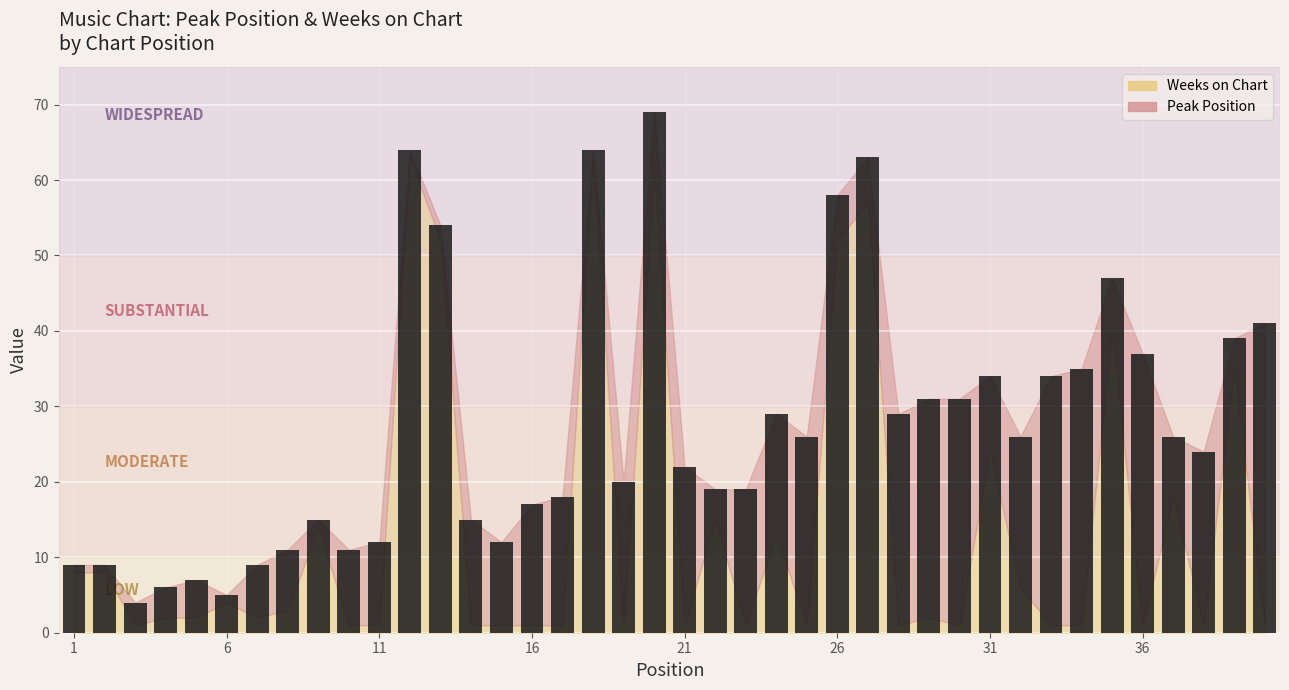

What is the difference between the maximum and minimum values?

65